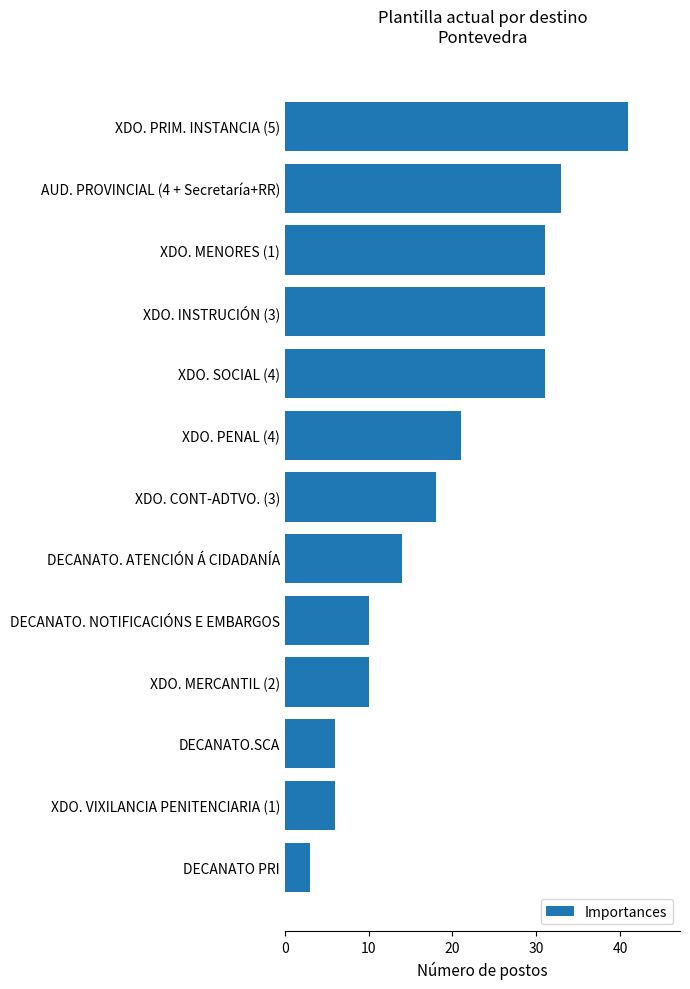

Which has a higher value, DECANATO. NOTIFICACIÓNS E EMBARGOS or DECANATO PRI?

DECANATO. NOTIFICACIÓNS E EMBARGOS